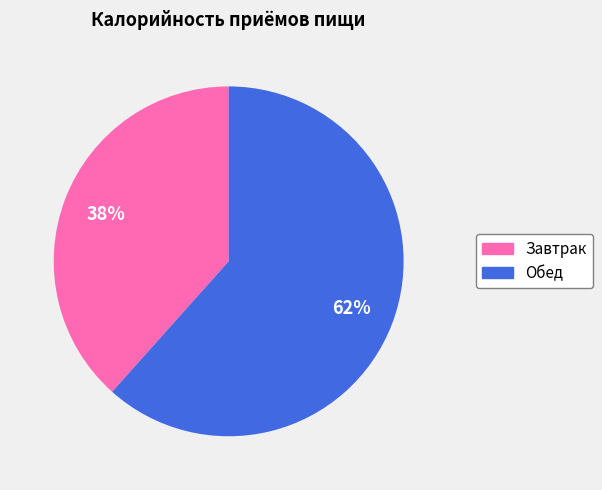

To the nearest percent, what is the average slice percentage?

50%